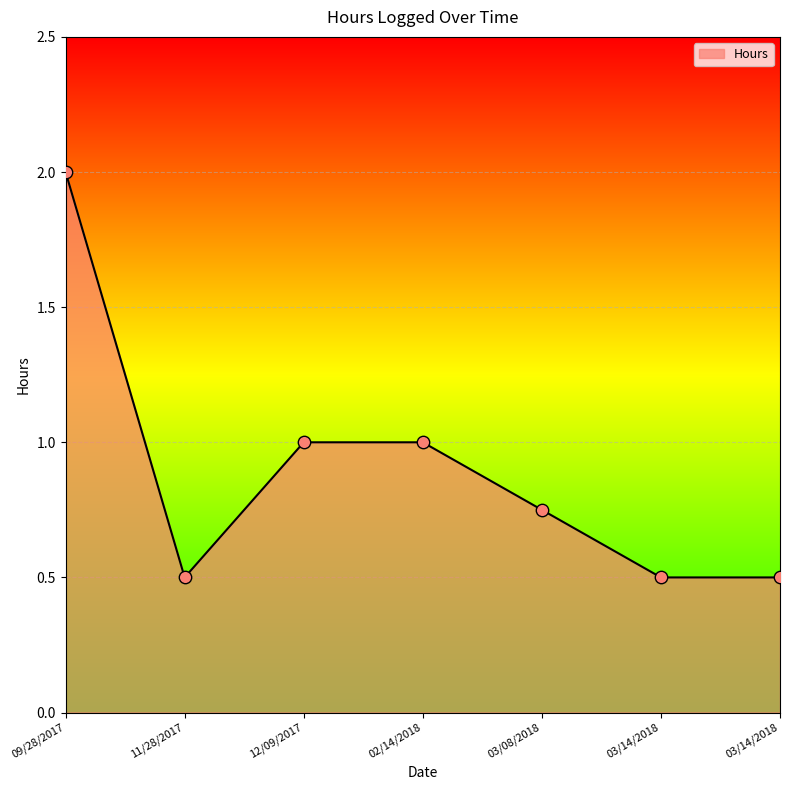

What is the change in value from 09/28/2017 to 11/28/2017?

-1.5